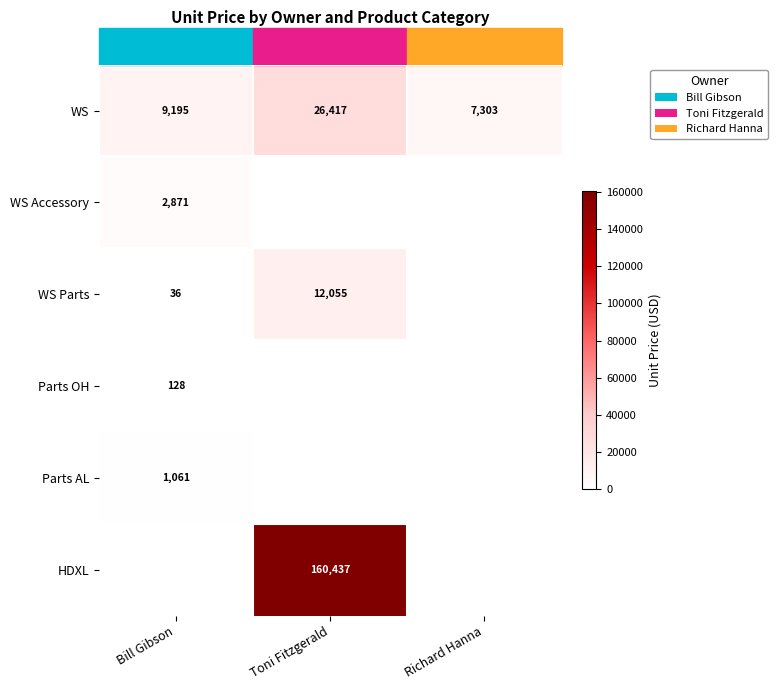

The HDXL series shows 221473 at Toni Fitzgerald. True or false?

False